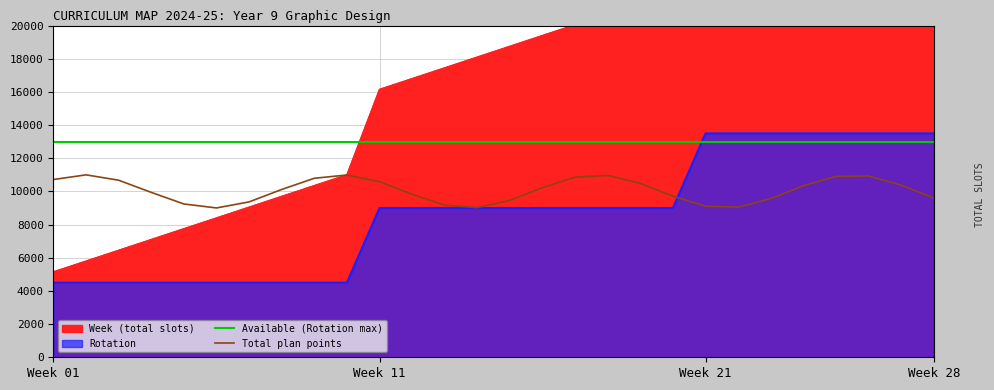

What is the maximum value for Rotation?

13500